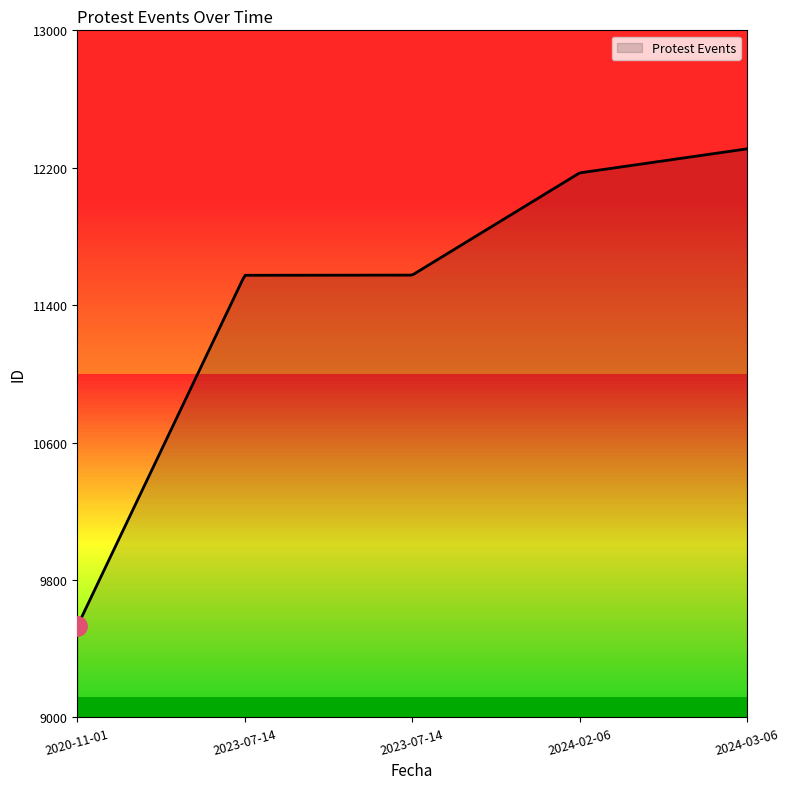

What is the greatest value displayed?

12310.0